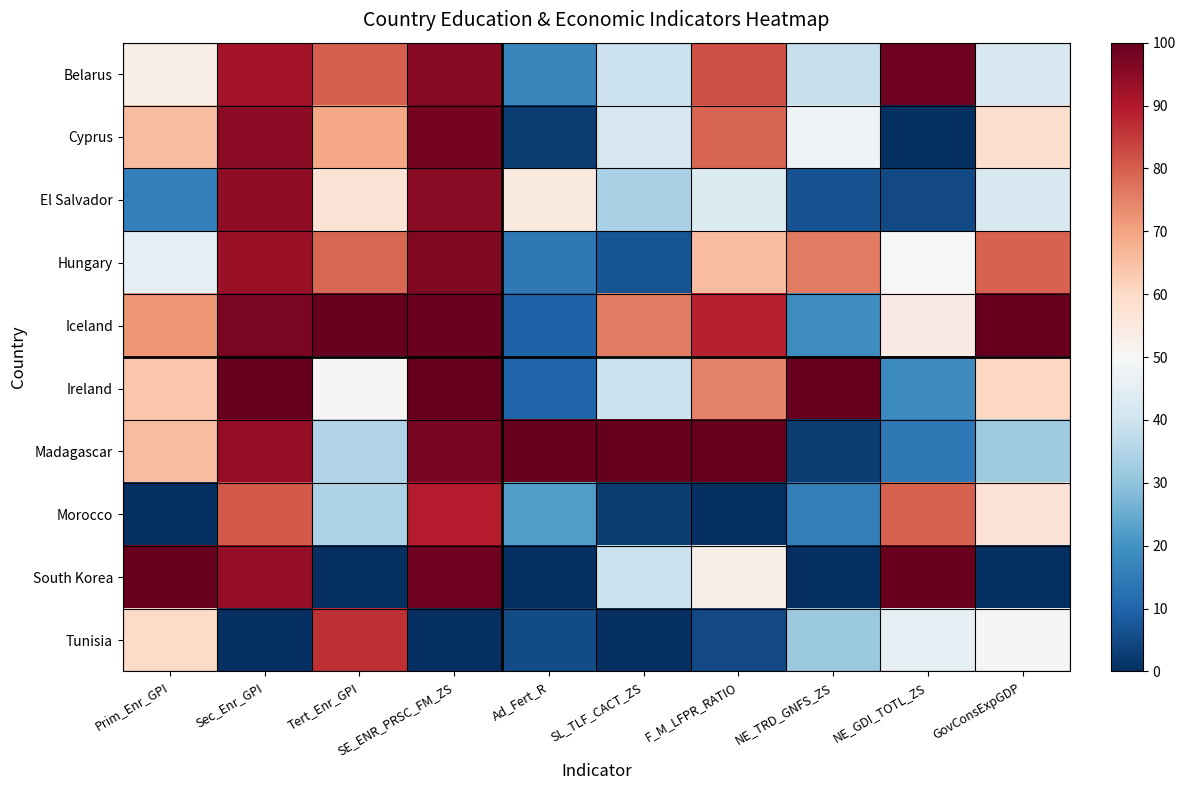

At which category is the sum across all series the highest?

SE_ENR_PRSC_FM_ZS